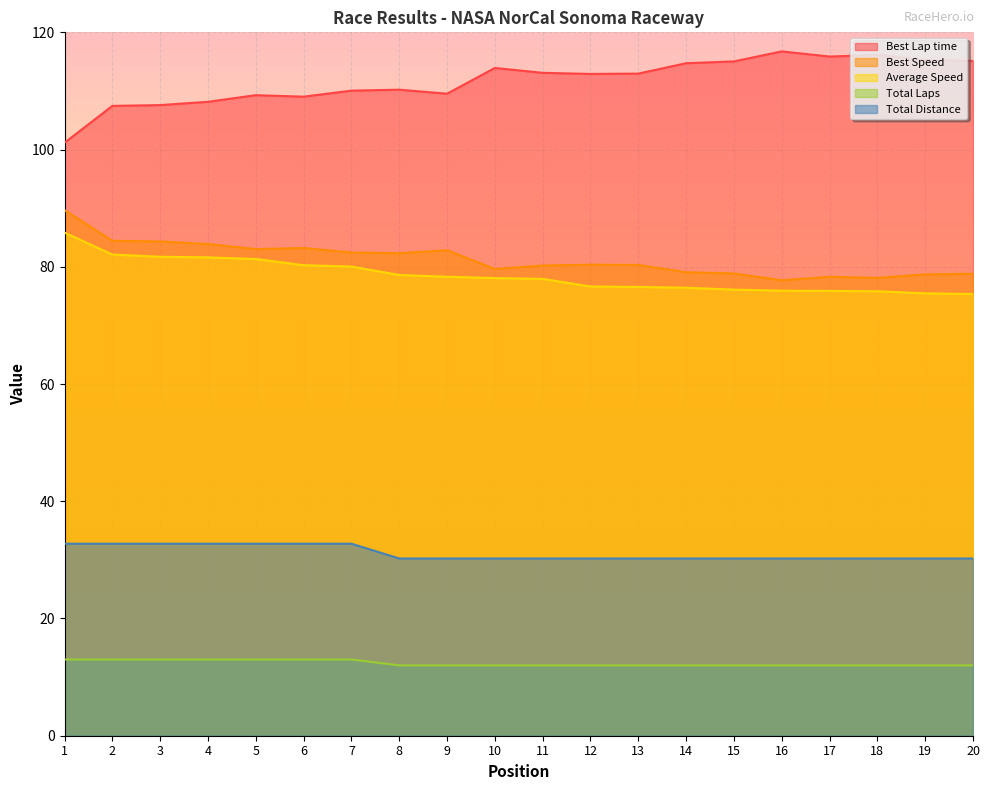

True or false: Best Lap time has more than 1 interior local peaks.

True